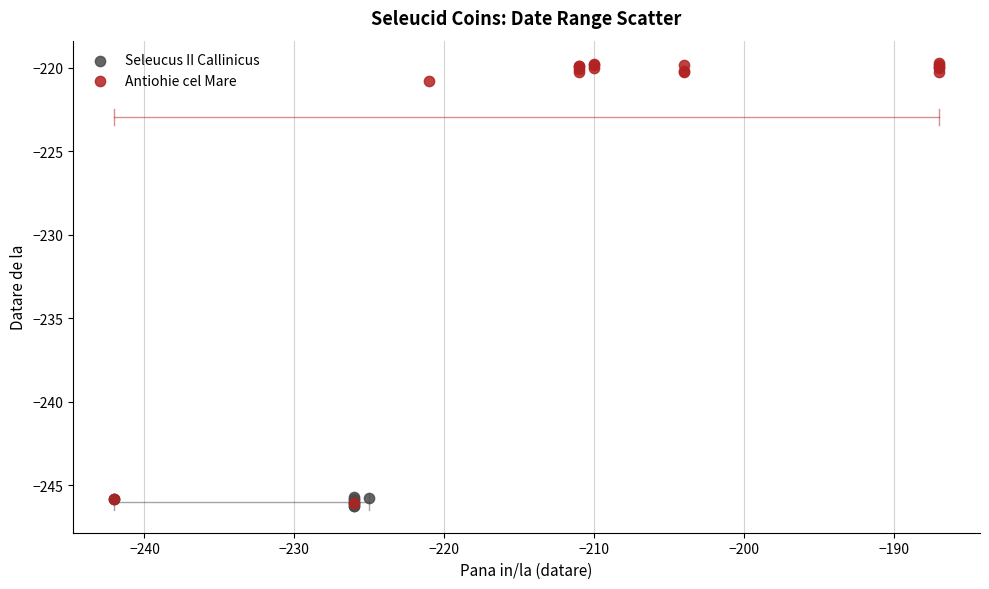

Which series has the widest spread of Y values?

Antiohie cel Mare